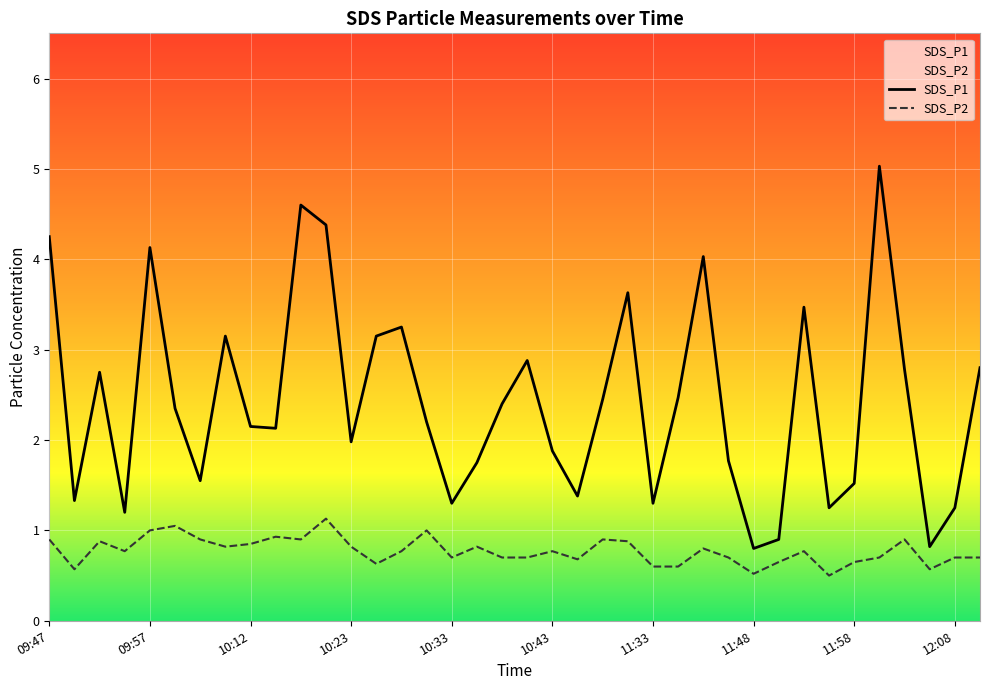

Count the number of data series in this chart.

2